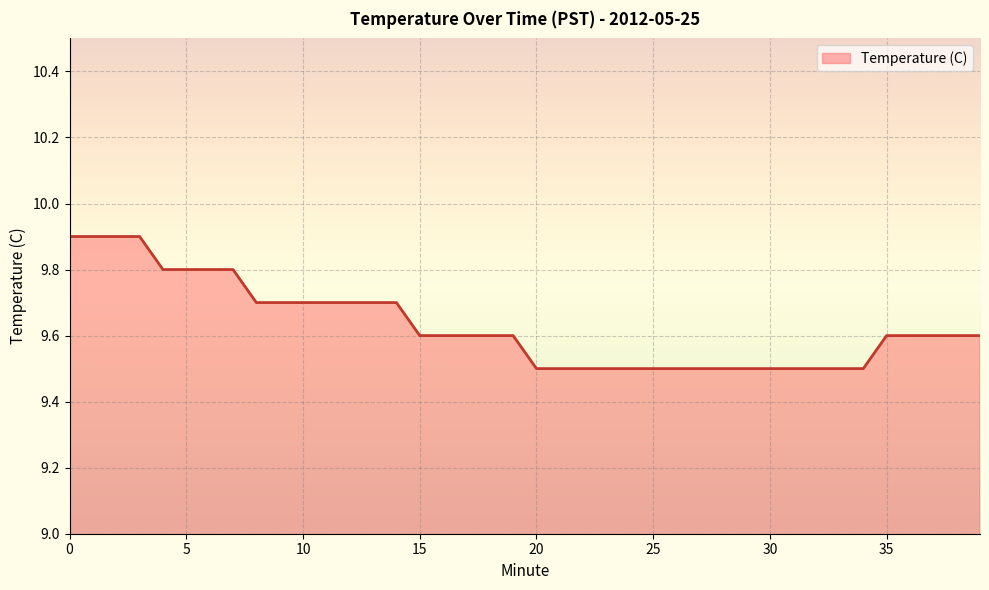

What is the smallest value displayed?

9.5